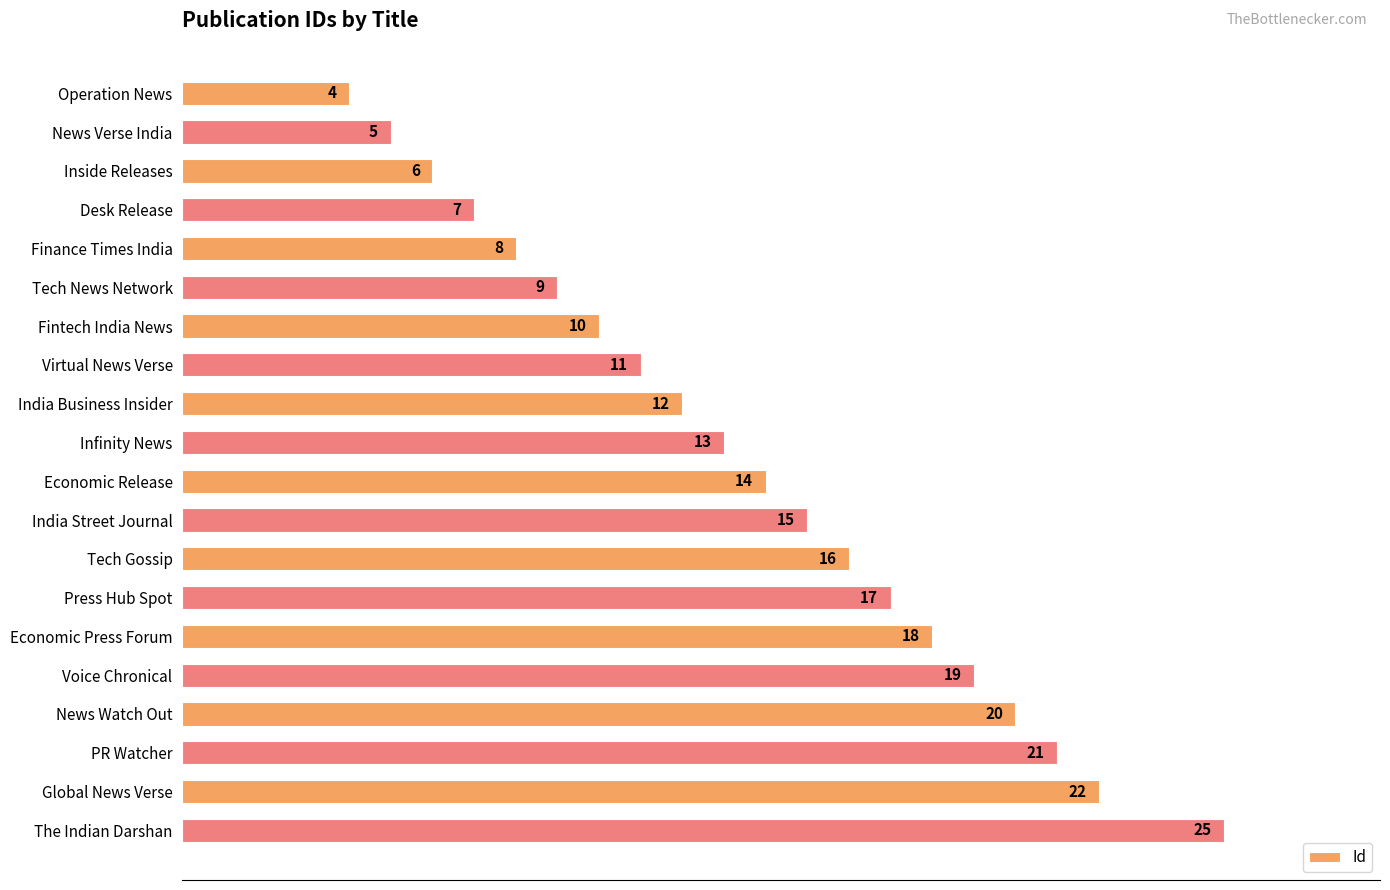

Rank the categories by value from highest to lowest.

The Indian Darshan, Global News Verse, PR Watcher, News Watch Out, Voice Chronical, Economic Press Forum, Press Hub Spot, Tech Gossip, India Street Journal, Economic Release, Infinity News, India Business Insider, Virtual News Verse, Fintech India News, Tech News Network, Finance Times India, Desk Release, Inside Releases, News Verse India, Operation News